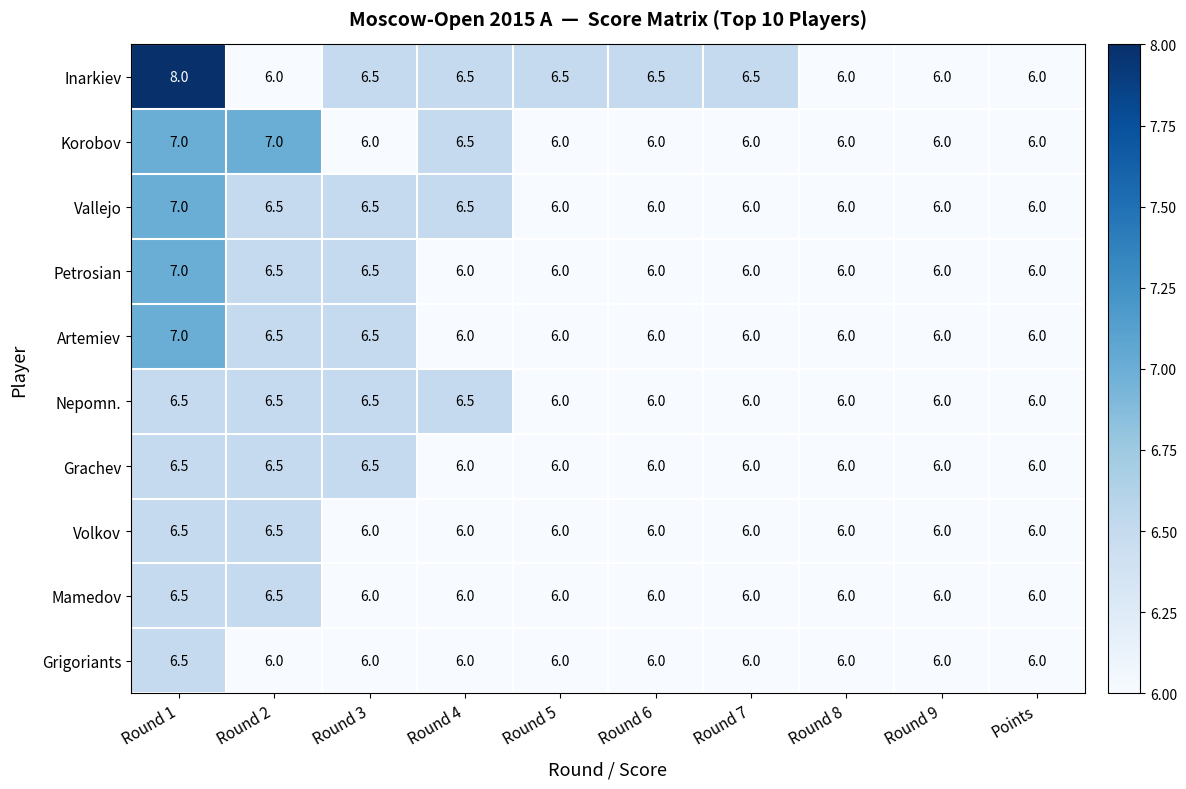

Which series has the largest total across all categories?

Inarkiev